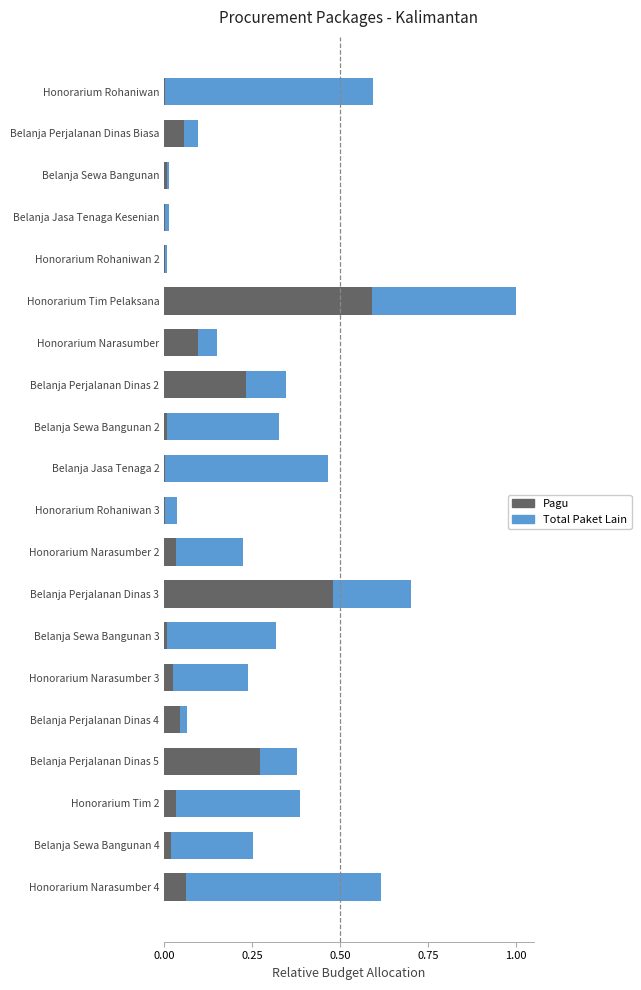

How many series are shown in this chart?

2